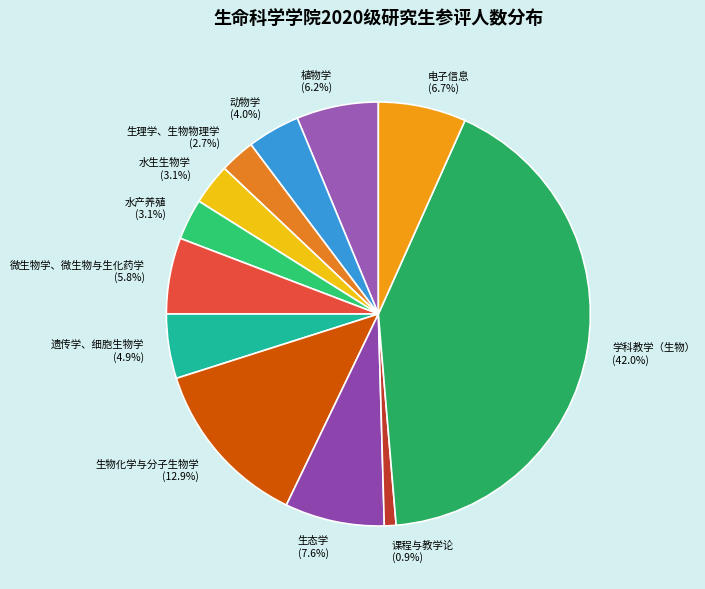

To the nearest percent, what is the combined percentage of 生理学、生物物理学 and 水产养殖?

6%